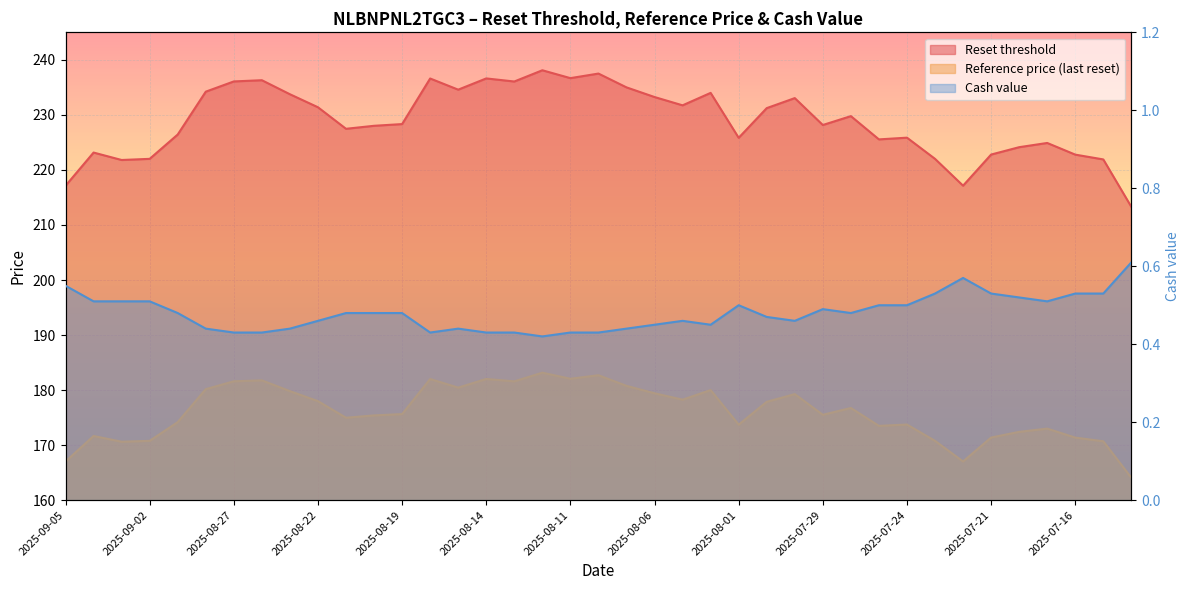

Does the chart display data point markers on the line(s)?

No